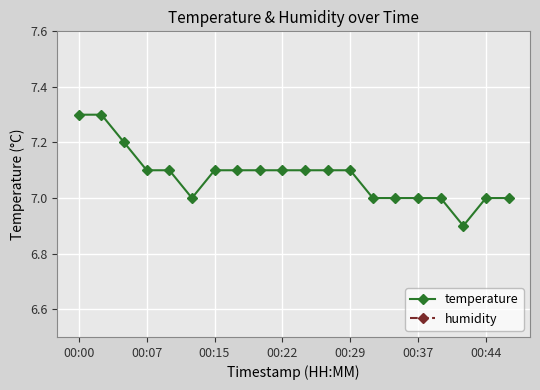

What is the maximum value for temperature?

7.3